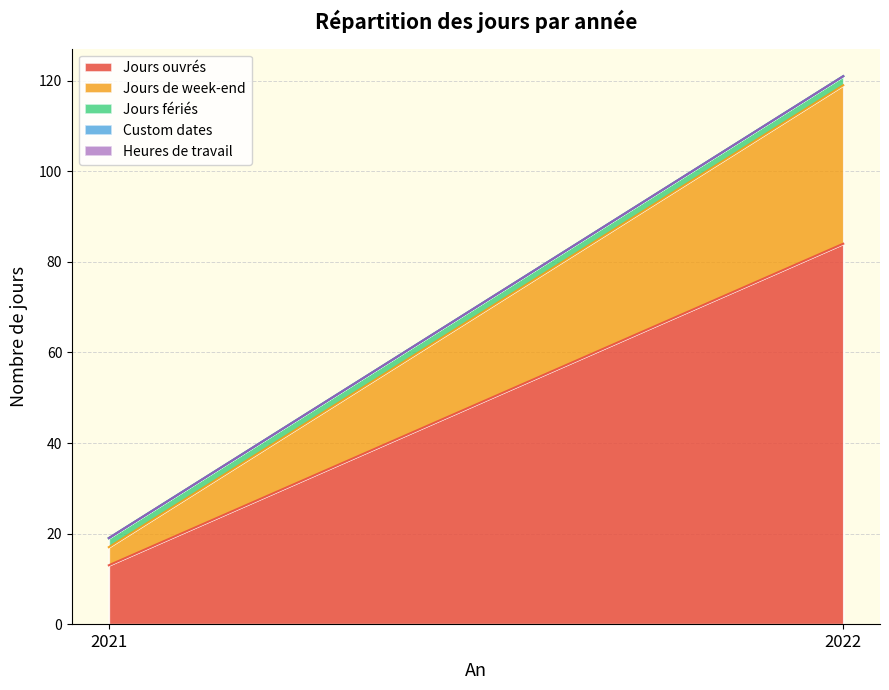

Between 2022 and 2021, which is larger?

2022